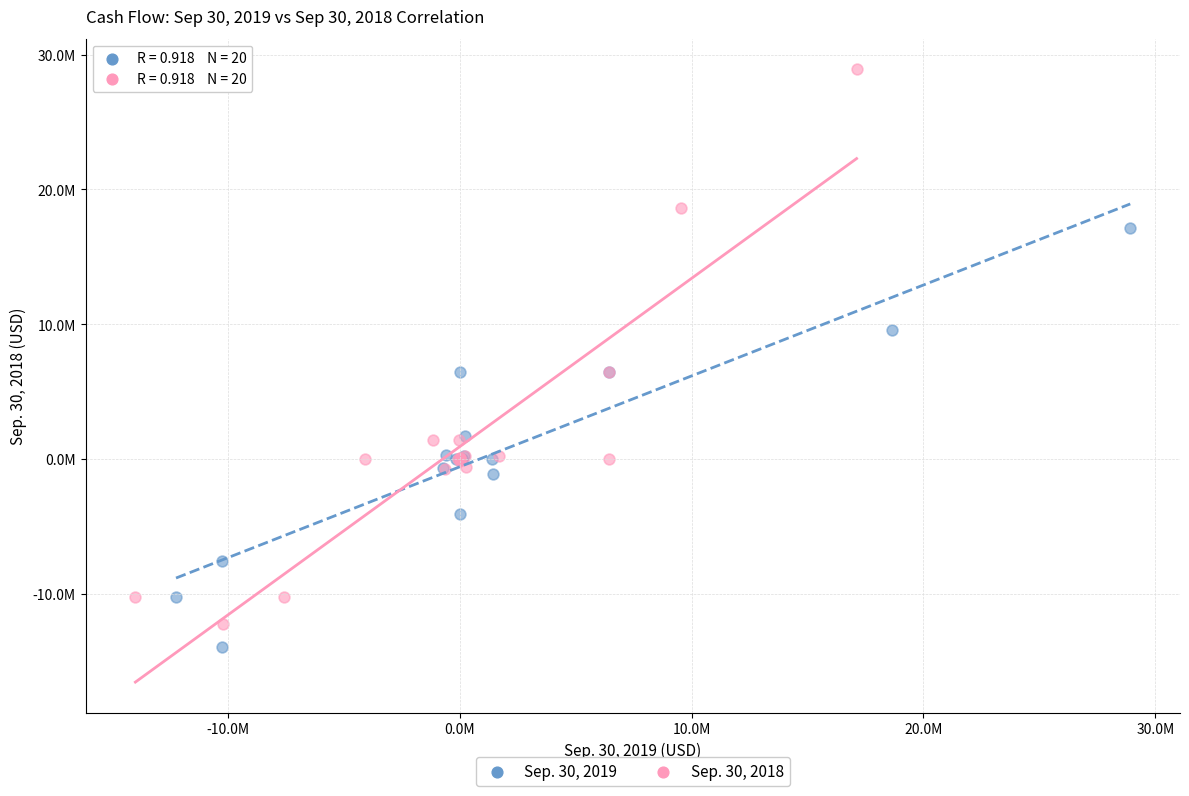

What are all the series names shown in the legend?

Sep. 30, 2019, Sep. 30, 2018